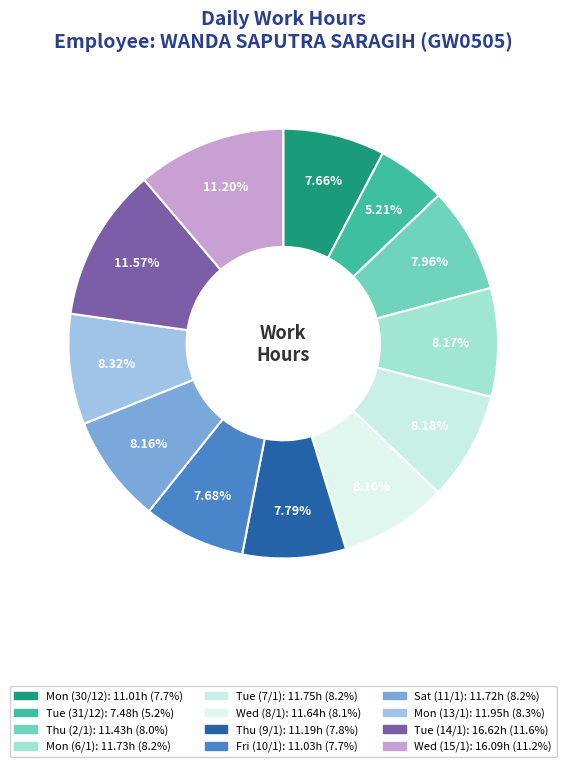

What percentage do Tue (7/1) and Tue (14/1) together represent?

19.8%